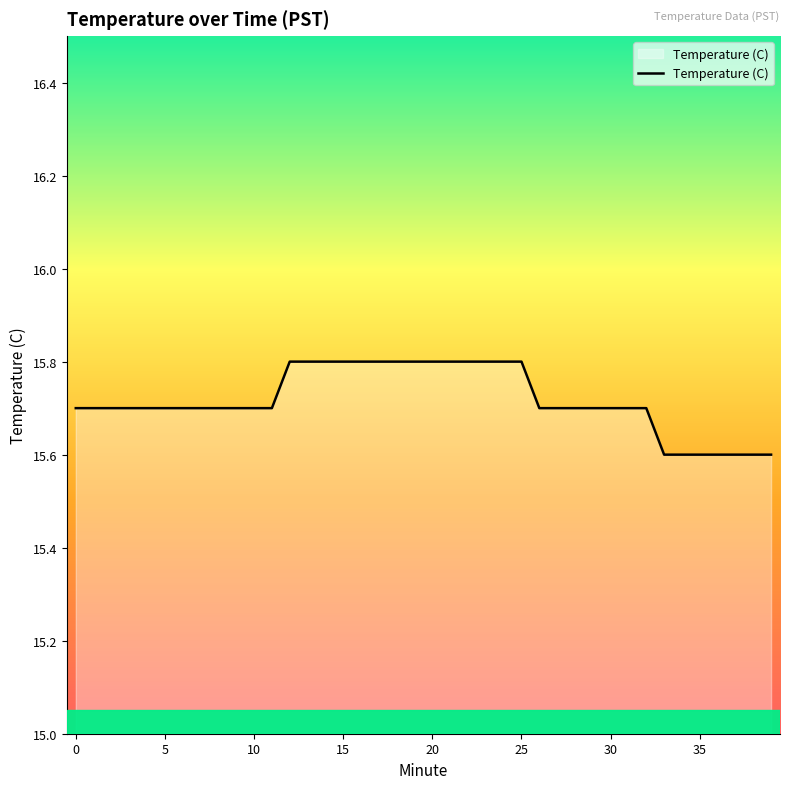

What is the greatest value displayed?

15.8